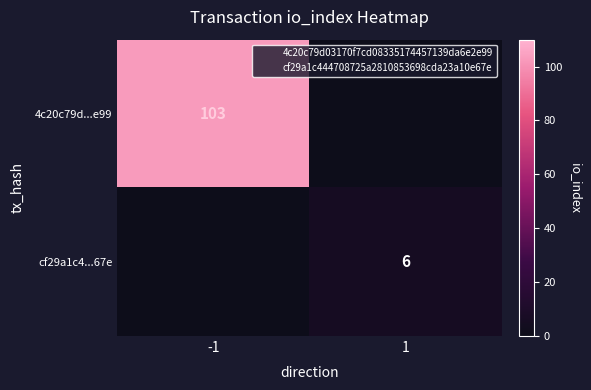

The 4c20c79d...e99 series shows 103 at -1. True or false?

True